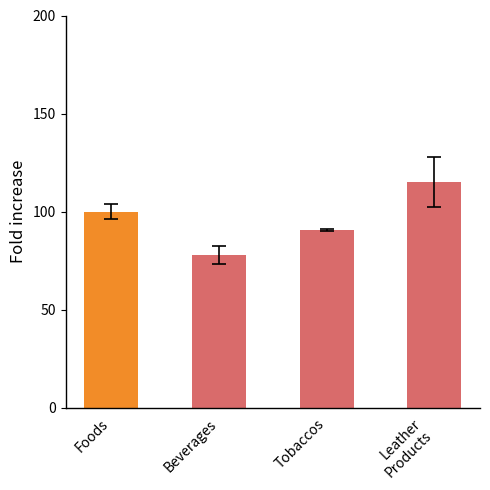

What is the difference between the maximum and second lowest values?

24.6